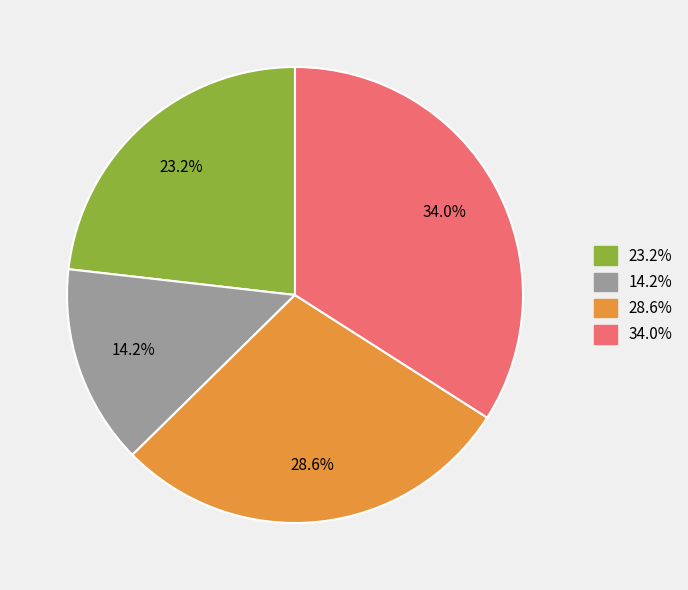

Does any single category account for the majority?

No